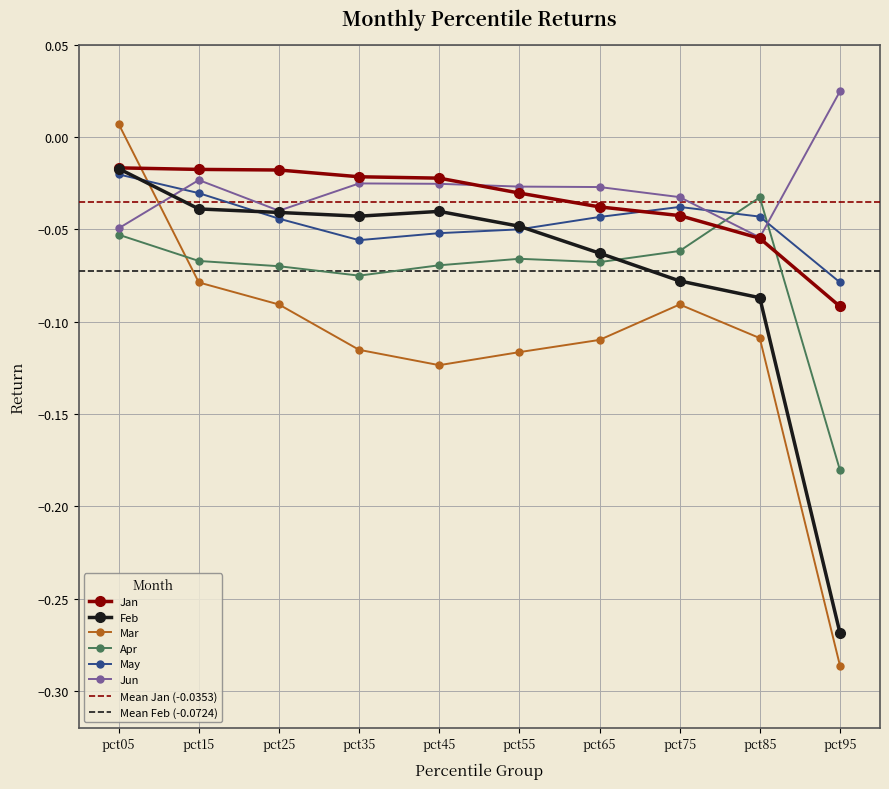

What are all the series names shown in the legend?

Jan, Feb, Mar, Apr, May, Jun